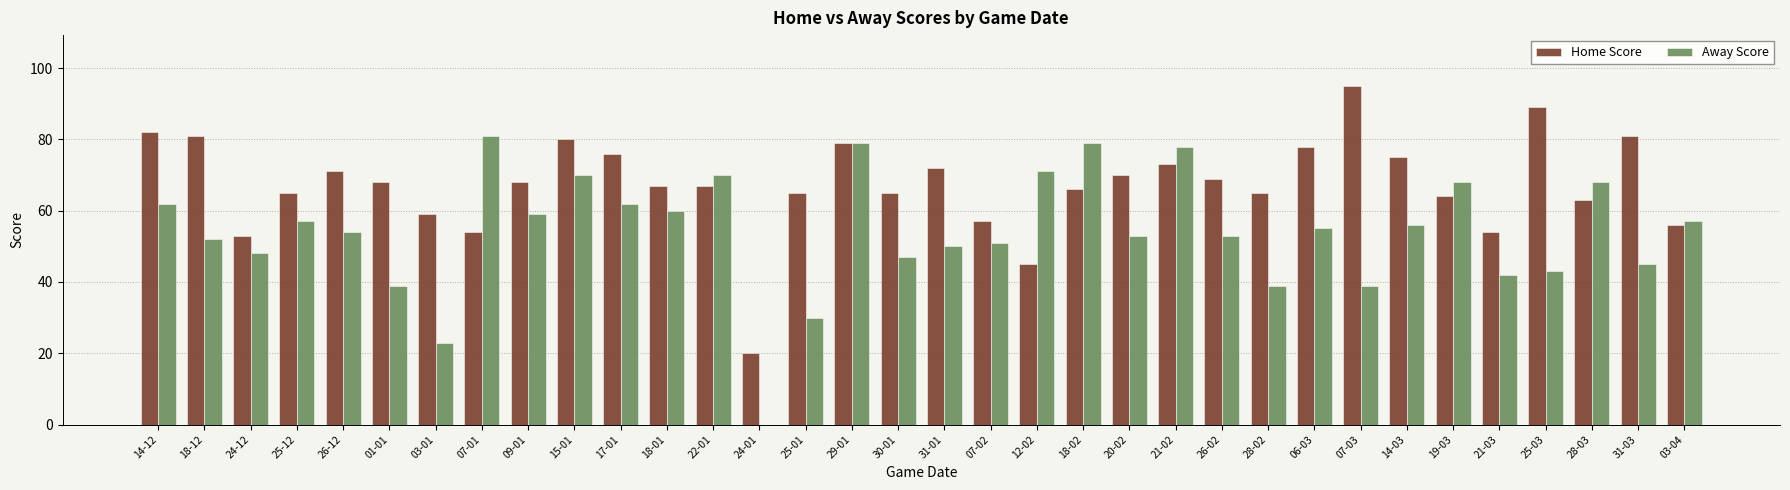

Which series changed the most between 18-02 and 28-02?

Away Score